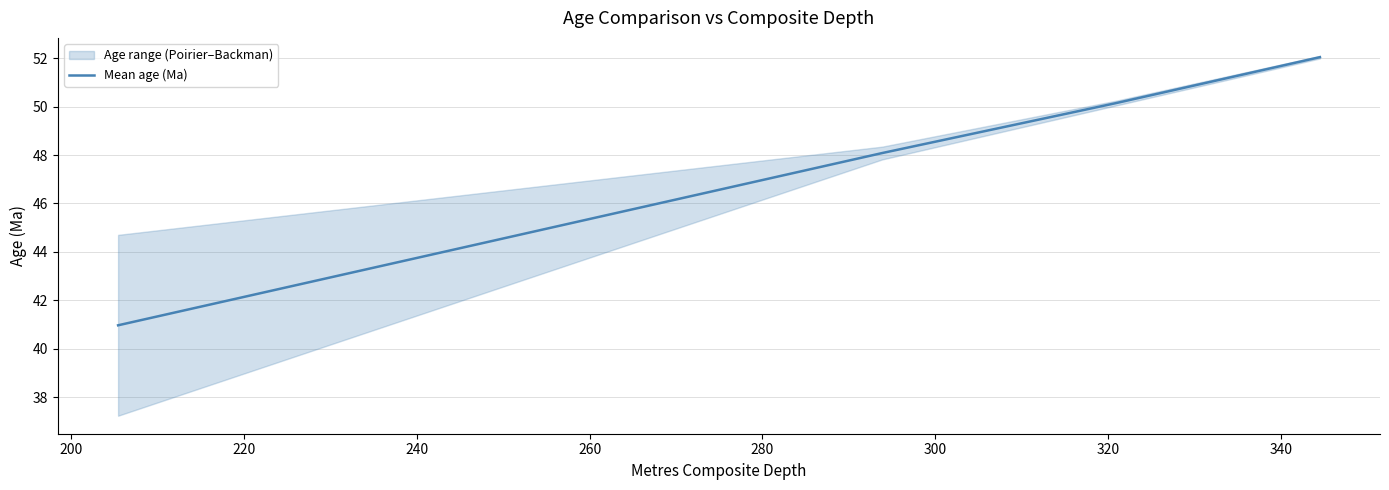

What is the minimum value for Mean age (Ma)?

41.0